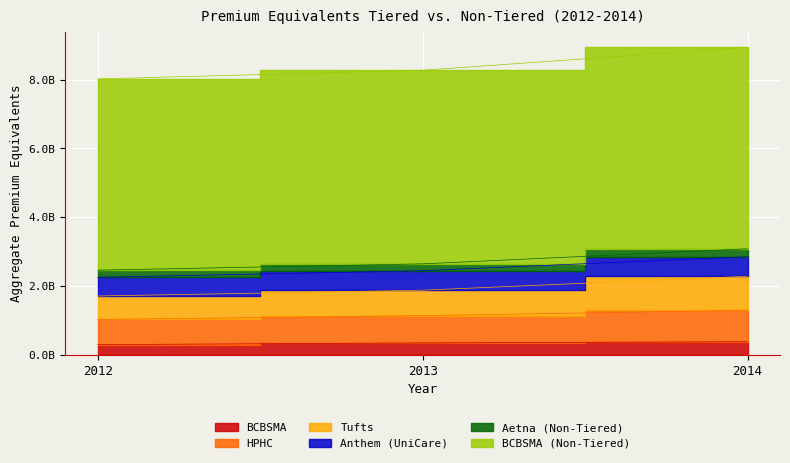

What is the minimum value for BCBSMA?

298768153.9